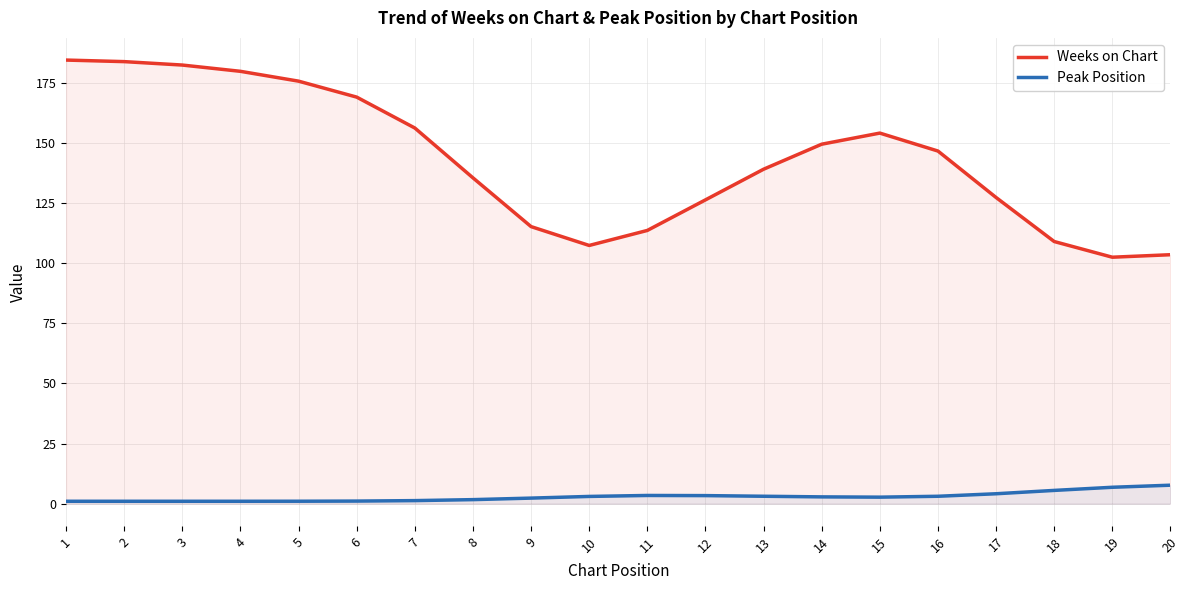

What are all the series names shown in the legend?

Weeks on Chart, Peak Position